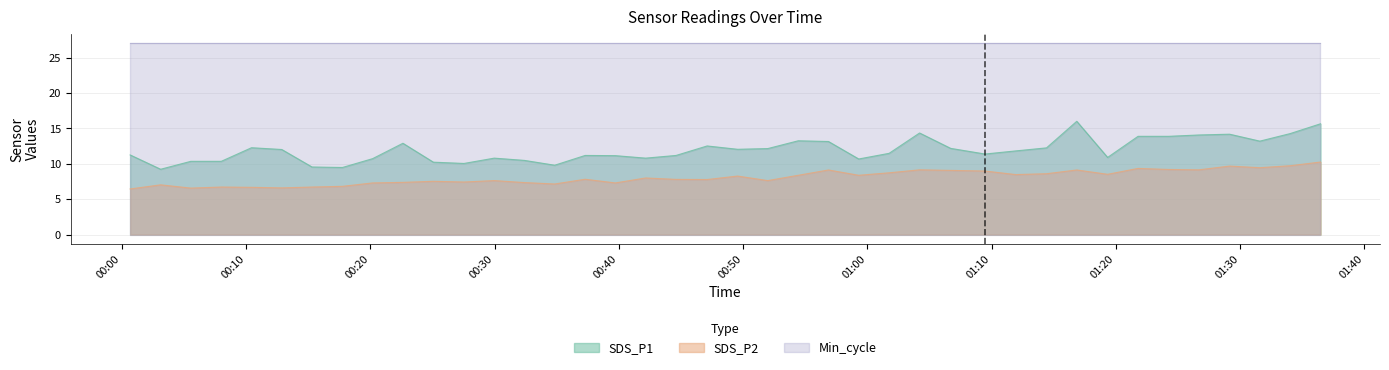

Is it true that SDS_P2 equals 9.2 at 2022/04/24 01:24:15?

True